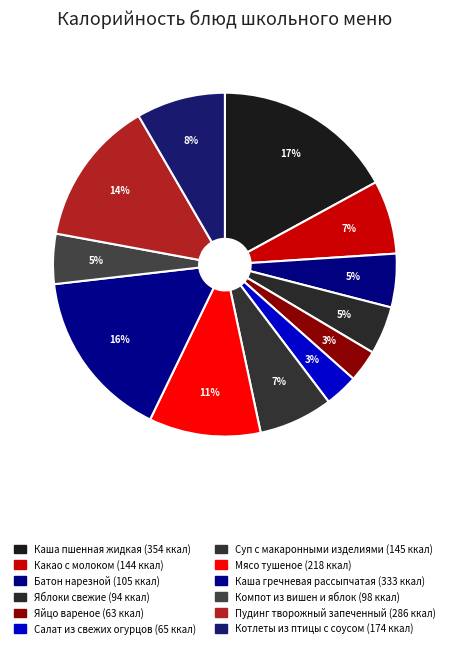

True or false: Каша гречневая рассыпчатая accounts for 16% of the total.

True